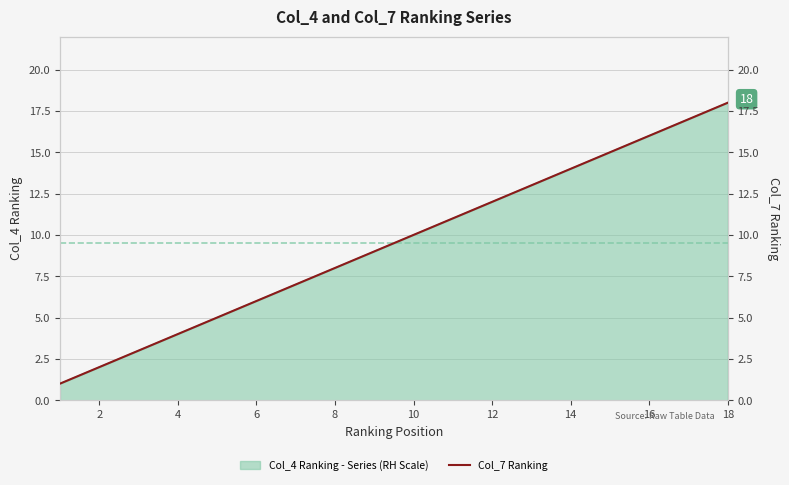

How many categories are shown in the chart?

18